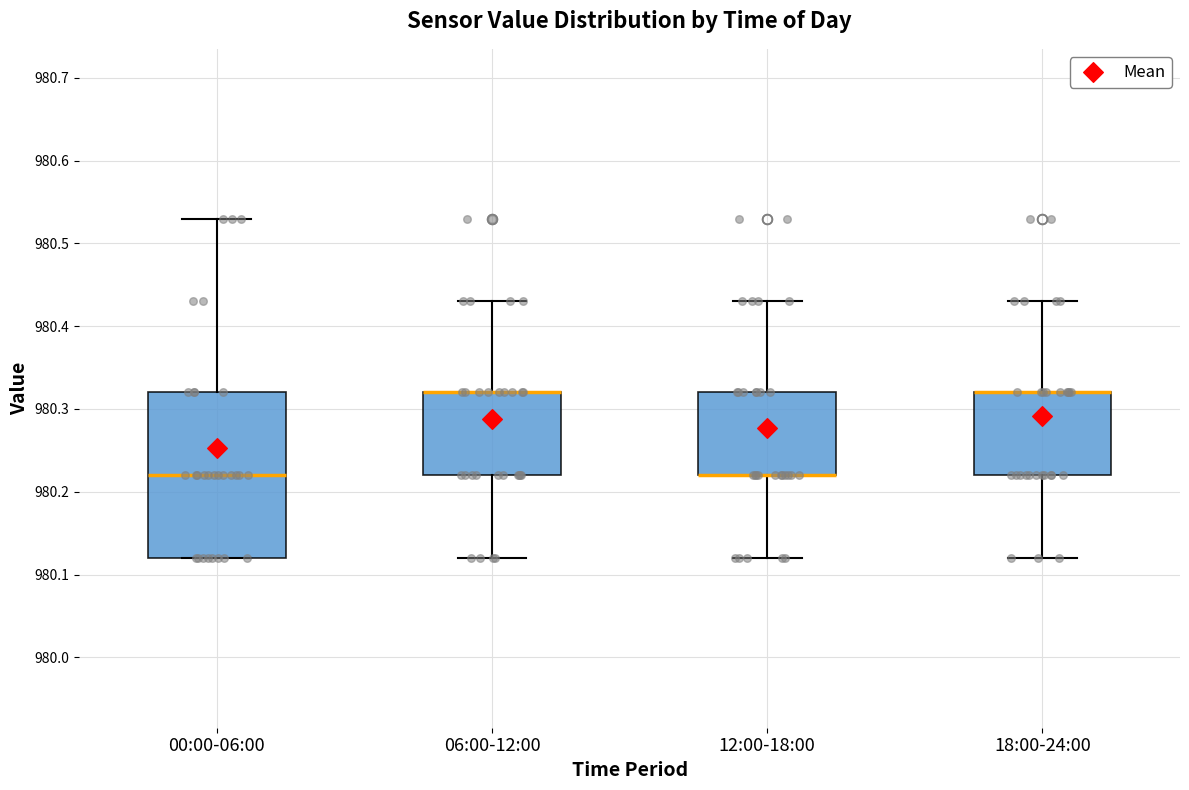

Which box is the tallest, from its lower edge to its upper edge?

00:00-06:00